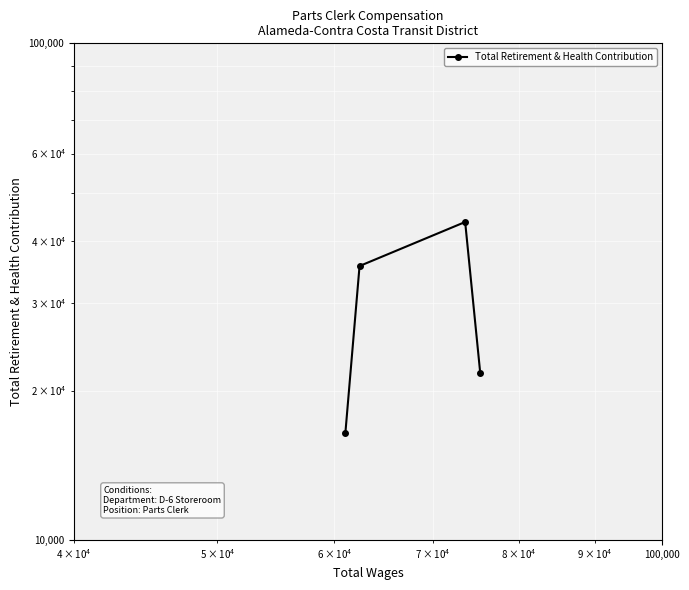

Is this an area chart (filled region under the line)?

No